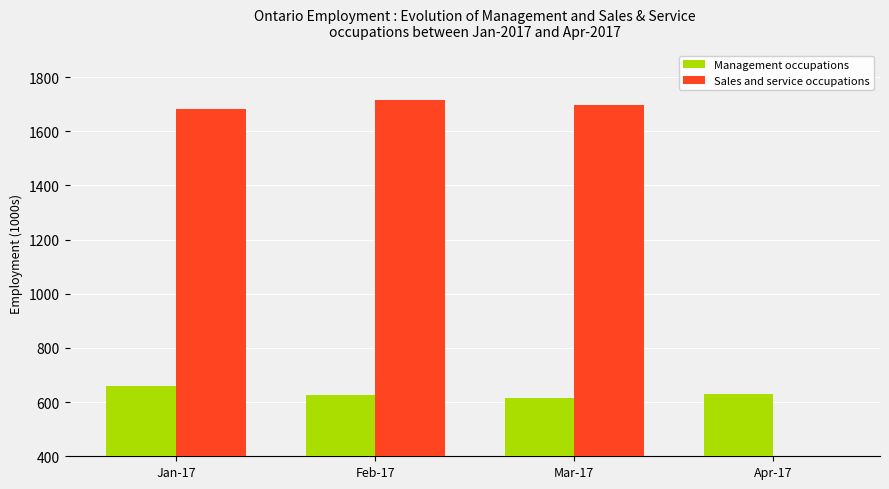

Reading right to left, extract all data points from this chart.

Management occupations: Apr-17=630.6	Mar-17=613.6	Feb-17=624.6	Jan-17=659.2
Sales and service occupations: Apr-17=0.0	Mar-17=1698.5	Feb-17=1714.1	Jan-17=1683.1